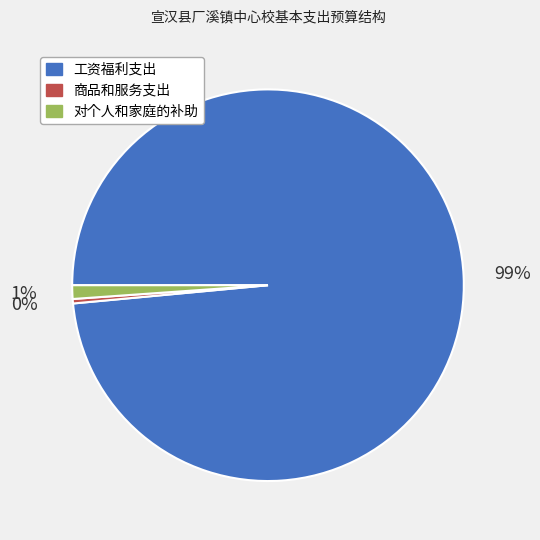

To the nearest percent, what is the combined percentage of 商品和服务支出 and 对个人和家庭的补助?

1%